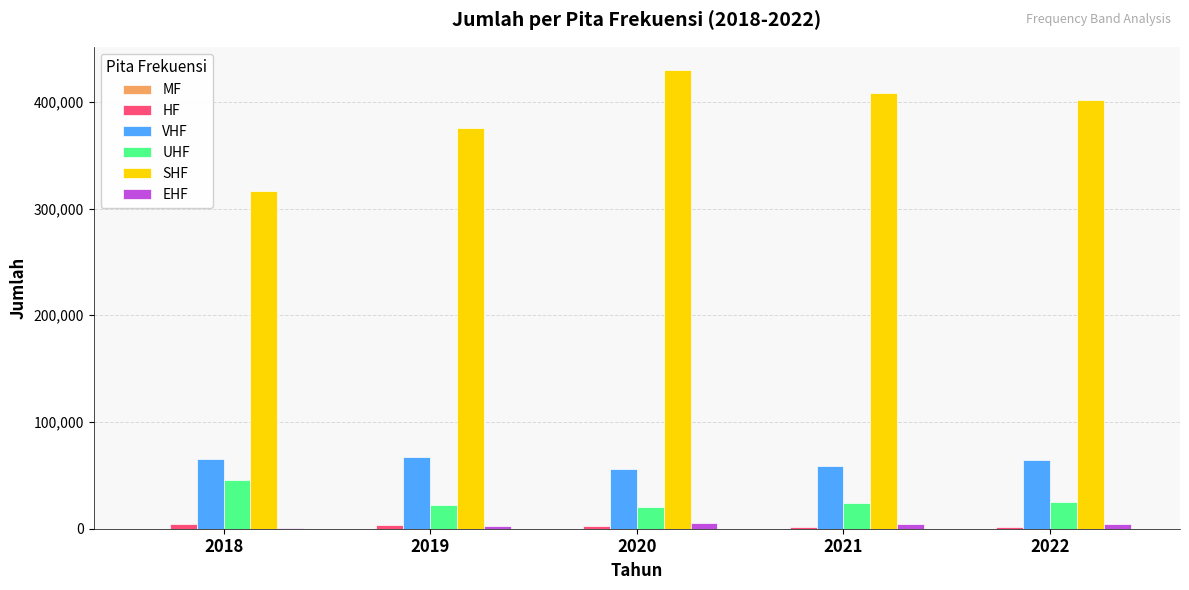

Which category has the highest value in the MF series?

2019